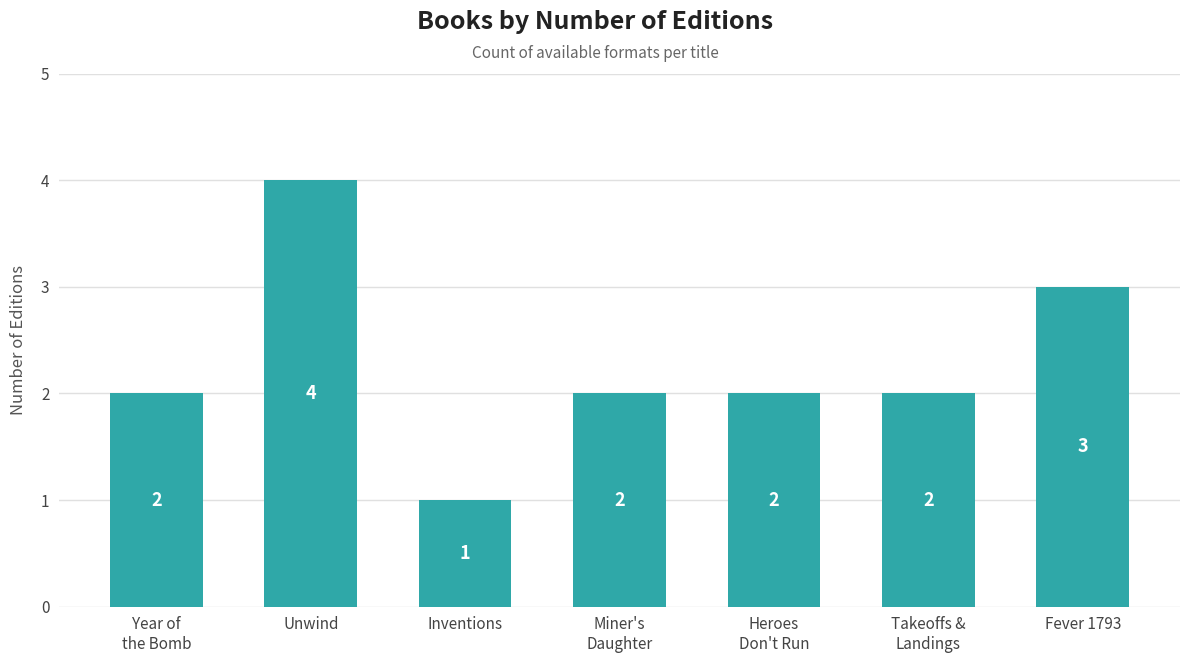

The value at Heroes
Don't Run is 1. True or false?

False